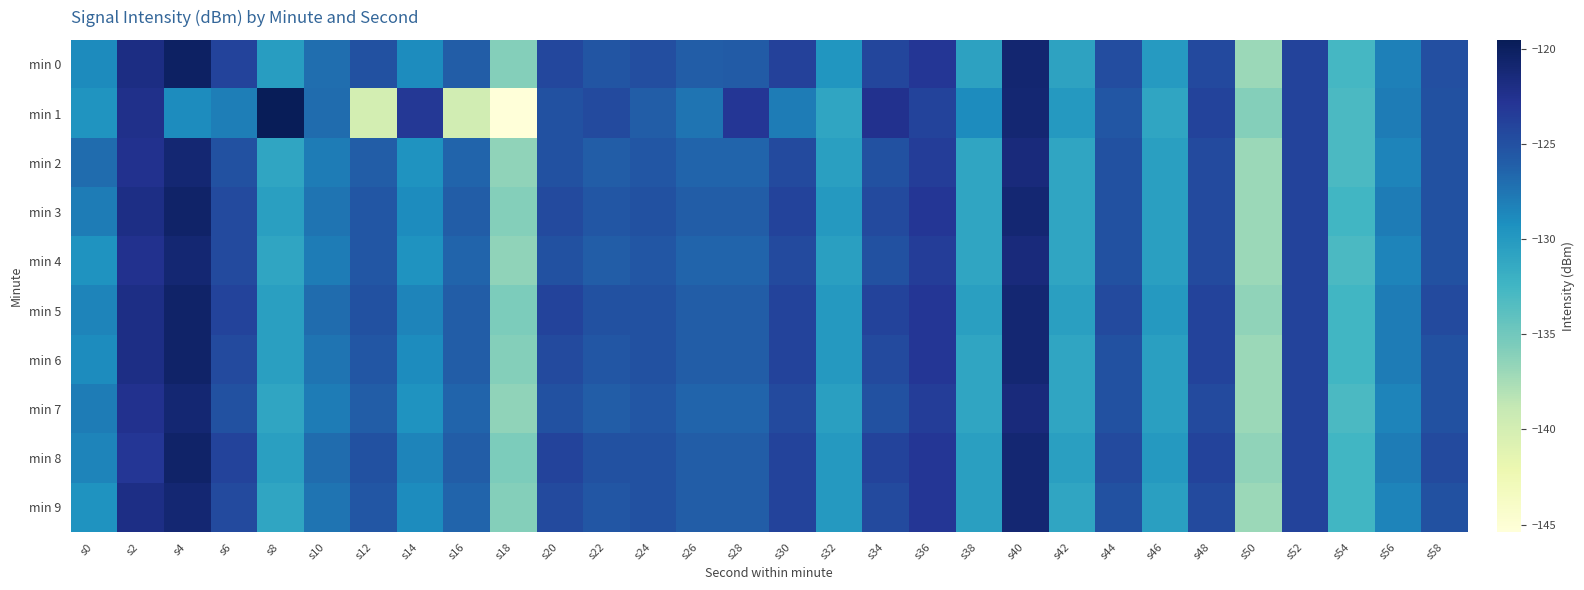

Reading left to right, transcribe all the data shown in this chart.

min 0: s0=-128.9	s2=-121.9	s4=-120.2	s6=-124.0	s8=-130.3	s10=-127.1	s12=-125.0	s14=-128.9	s16=-125.9	s18=-135.9	s20=-124.4	s22=-125.4	s24=-124.8	s26=-126.0	s28=-125.9	s30=-123.9	s32=-129.7	s34=-124.3	s36=-123.0	s38=-130.7	s40=-120.9	s42=-130.8	s44=-124.8	s46=-130.1	s48=-124.5	s50=-137.0	s52=-124.0	s54=-132.7	s56=-128.2	s58=-125.0
min 1: s0=-129.6	s2=-122.3	s4=-129.0	s6=-128.0	s8=-119.5	s10=-126.9	s12=-140.0	s14=-123.1	s16=-139.8	s18=-145.4	s20=-125.0	s22=-124.5	s24=-126.0	s26=-127.5	s28=-123.0	s30=-128.0	s32=-131.0	s34=-122.5	s36=-124.0	s38=-129.0	s40=-121.0	s42=-130.0	s44=-125.5	s46=-131.0	s48=-124.0	s50=-136.0	s52=-124.0	s54=-133.0	s56=-128.0	s58=-125.0
min 2: s0=-127.0	s2=-122.5	s4=-121.0	s6=-125.0	s8=-131.0	s10=-128.0	s12=-126.0	s14=-129.5	s16=-126.5	s18=-136.5	s20=-125.0	s22=-126.0	s24=-125.5	s26=-126.5	s28=-126.5	s30=-124.5	s32=-130.5	s34=-125.0	s36=-123.5	s38=-131.0	s40=-121.5	s42=-131.0	s44=-125.0	s46=-130.5	s48=-124.5	s50=-137.0	s52=-124.0	s54=-133.0	s56=-128.5	s58=-125.0
min 3: s0=-128.0	s2=-122.0	s4=-120.5	s6=-124.5	s8=-130.5	s10=-127.5	s12=-125.5	s14=-129.0	s16=-126.0	s18=-136.0	s20=-124.5	s22=-125.5	s24=-125.0	s26=-126.0	s28=-126.0	s30=-124.0	s32=-130.0	s34=-124.5	s36=-123.0	s38=-131.0	s40=-121.0	s42=-131.0	s44=-125.0	s46=-130.5	s48=-124.5	s50=-137.0	s52=-124.0	s54=-132.5	s56=-128.0	s58=-125.0
min 4: s0=-129.5	s2=-122.5	s4=-121.0	s6=-124.5	s8=-131.0	s10=-128.0	s12=-125.5	s14=-129.5	s16=-126.5	s18=-136.5	s20=-125.0	s22=-126.0	s24=-125.5	s26=-126.5	s28=-126.5	s30=-124.5	s32=-130.5	s34=-125.0	s36=-123.5	s38=-131.0	s40=-121.5	s42=-131.0	s44=-125.0	s46=-130.5	s48=-124.5	s50=-137.0	s52=-124.0	s54=-133.0	s56=-128.5	s58=-125.0
min 5: s0=-128.5	s2=-122.0	s4=-120.5	s6=-124.0	s8=-130.5	s10=-127.0	s12=-125.0	s14=-128.5	s16=-126.0	s18=-135.5	s20=-124.0	s22=-125.0	s24=-125.0	s26=-126.0	s28=-126.0	s30=-124.0	s32=-130.0	s34=-124.0	s36=-123.0	s38=-130.5	s40=-121.0	s42=-130.5	s44=-124.5	s46=-130.0	s48=-124.0	s50=-136.5	s52=-124.0	s54=-132.5	s56=-128.0	s58=-124.5
min 6: s0=-129.0	s2=-122.0	s4=-120.5	s6=-124.5	s8=-130.5	s10=-127.5	s12=-125.5	s14=-129.0	s16=-126.0	s18=-136.0	s20=-124.5	s22=-125.5	s24=-125.0	s26=-126.0	s28=-126.0	s30=-124.0	s32=-130.0	s34=-124.5	s36=-123.0	s38=-131.0	s40=-121.0	s42=-131.0	s44=-125.0	s46=-130.5	s48=-124.0	s50=-137.0	s52=-124.0	s54=-132.5	s56=-128.0	s58=-125.0
min 7: s0=-128.0	s2=-122.5	s4=-121.0	s6=-125.0	s8=-131.0	s10=-128.0	s12=-126.0	s14=-129.5	s16=-126.5	s18=-136.5	s20=-125.0	s22=-126.0	s24=-125.5	s26=-126.5	s28=-126.5	s30=-124.5	s32=-130.5	s34=-125.0	s36=-123.5	s38=-131.0	s40=-121.5	s42=-131.0	s44=-125.0	s46=-130.5	s48=-124.5	s50=-137.0	s52=-124.0	s54=-133.0	s56=-128.5	s58=-125.0
min 8: s0=-128.5	s2=-123.0	s4=-120.5	s6=-124.0	s8=-130.5	s10=-127.0	s12=-125.0	s14=-128.5	s16=-126.0	s18=-135.5	s20=-124.0	s22=-125.0	s24=-125.0	s26=-126.0	s28=-126.0	s30=-124.0	s32=-130.0	s34=-124.0	s36=-123.0	s38=-130.5	s40=-121.0	s42=-130.5	s44=-124.5	s46=-130.0	s48=-124.0	s50=-136.5	s52=-124.0	s54=-132.5	s56=-128.0	s58=-124.5
min 9: s0=-129.5	s2=-122.0	s4=-121.0	s6=-124.5	s8=-131.0	s10=-127.5	s12=-125.5	s14=-129.0	s16=-126.5	s18=-136.0	s20=-124.5	s22=-125.5	s24=-125.0	s26=-126.0	s28=-126.0	s30=-124.0	s32=-130.0	s34=-124.5	s36=-123.0	s38=-130.5	s40=-121.0	s42=-131.0	s44=-125.0	s46=-130.5	s48=-124.5	s50=-137.0	s52=-124.0	s54=-132.5	s56=-128.5	s58=-125.0